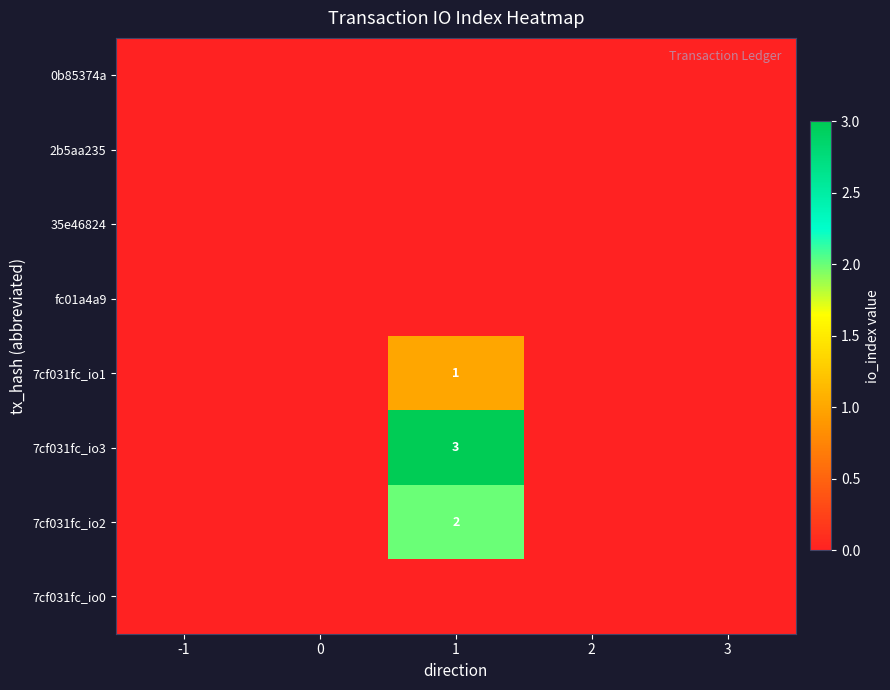

True or false: 35e46824 has a value of 0 at 2.

True